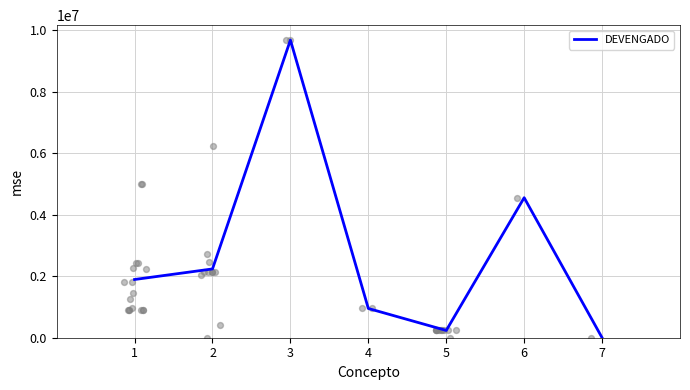

Approximately how many times larger is the value at 1 compared to 3?

0.2